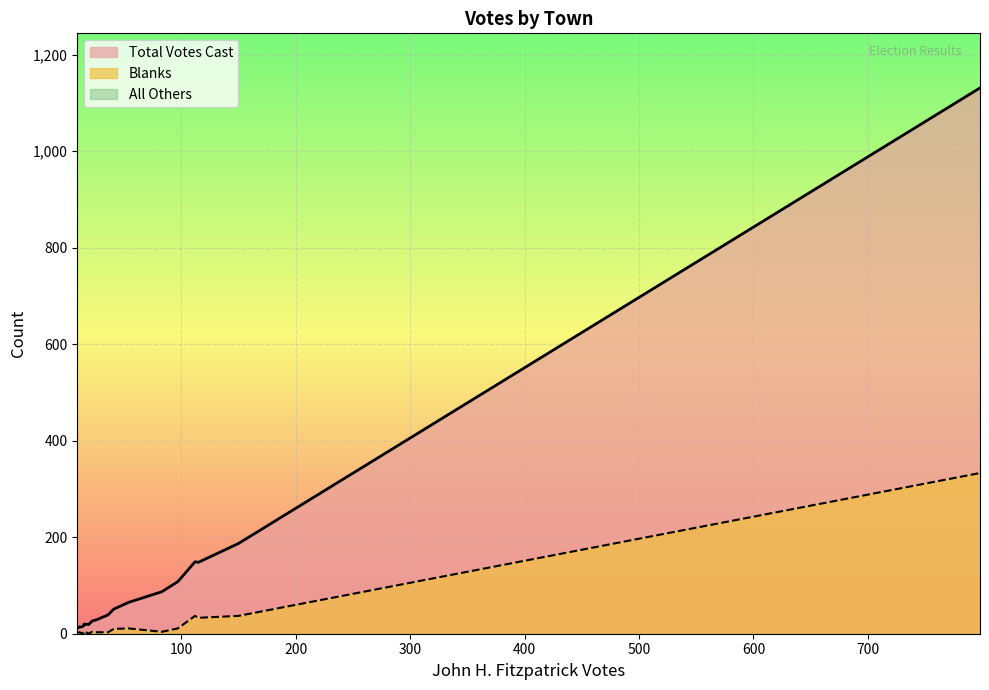

True or false: Blanks has more than 0 interior local peaks.

True